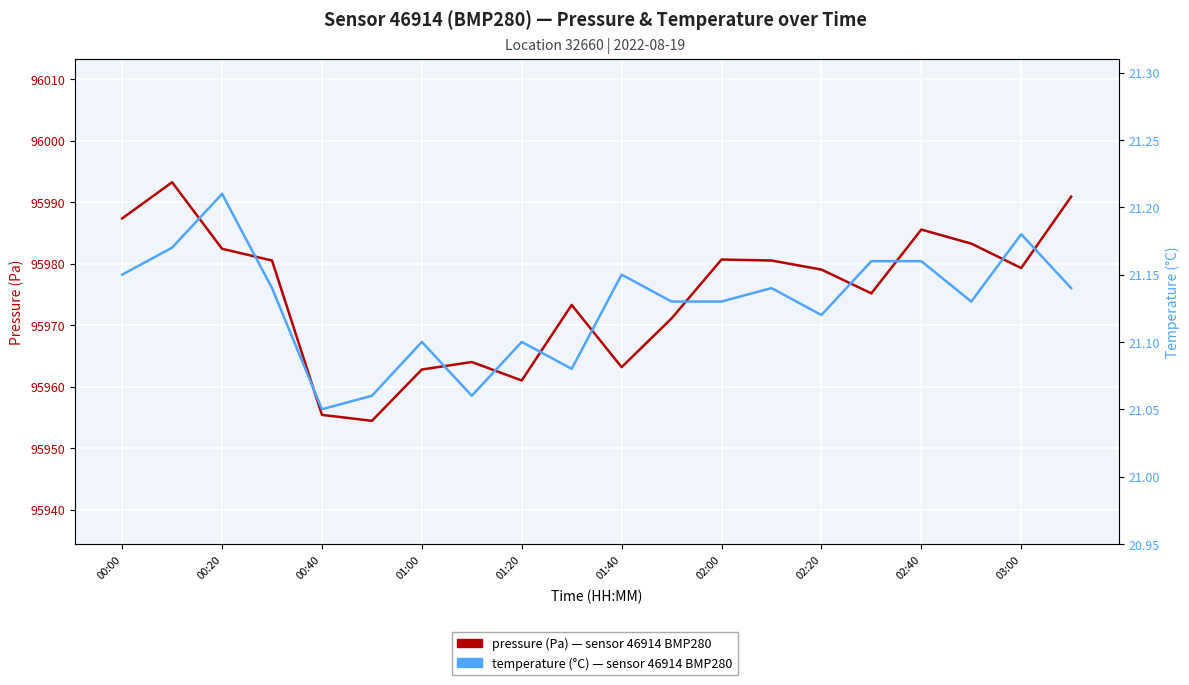

The temperature (°C) series shows 37.8 at 03:00. True or false?

False